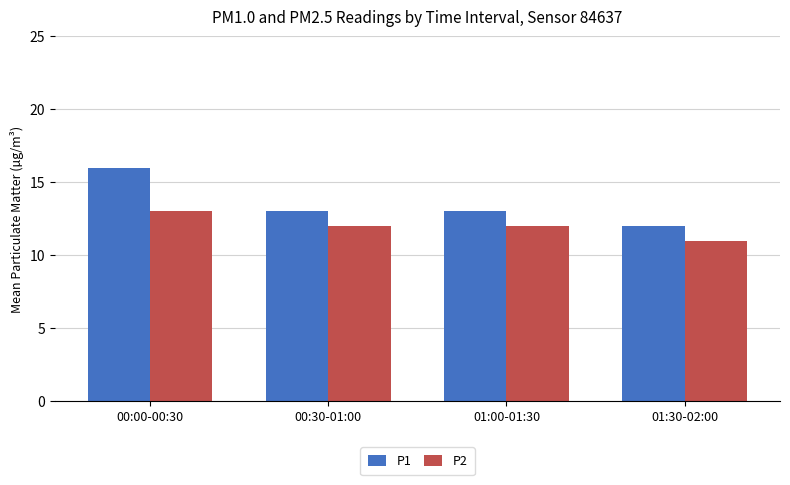

What is the difference between the highest and lowest values at 01:00-01:30?

1